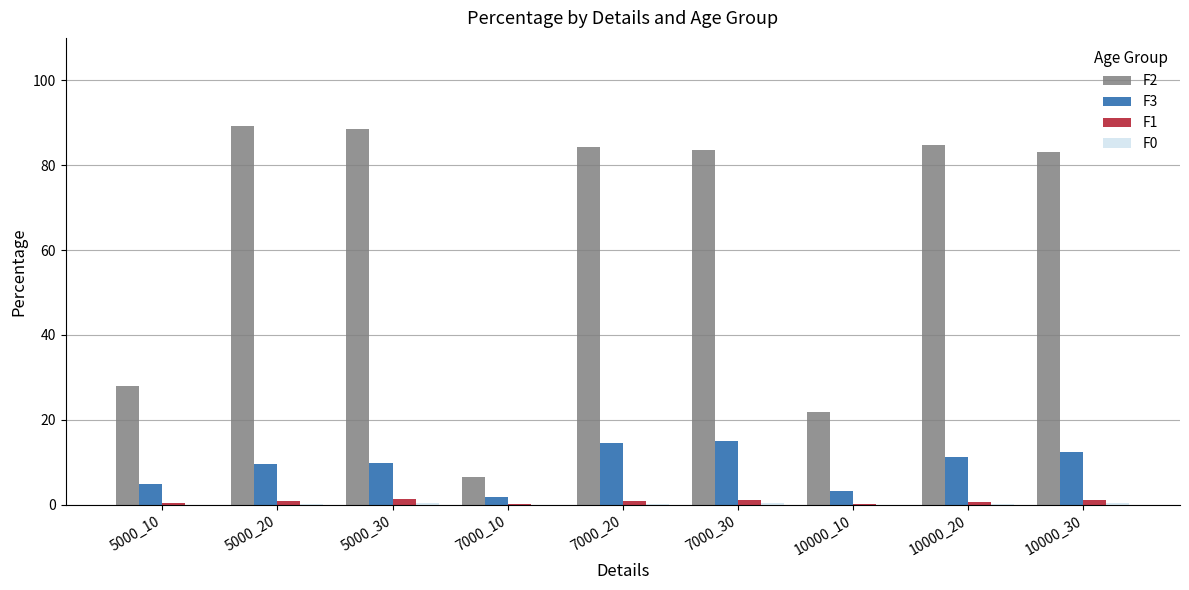

What is the sum of all F1 values?

6.3